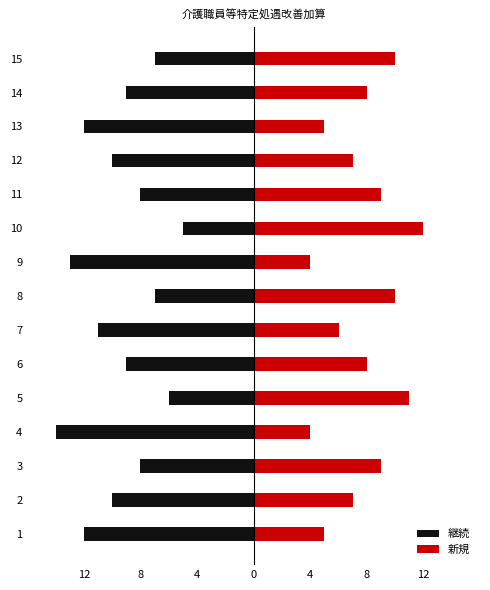

What is the difference between the highest and lowest values at 9?

17